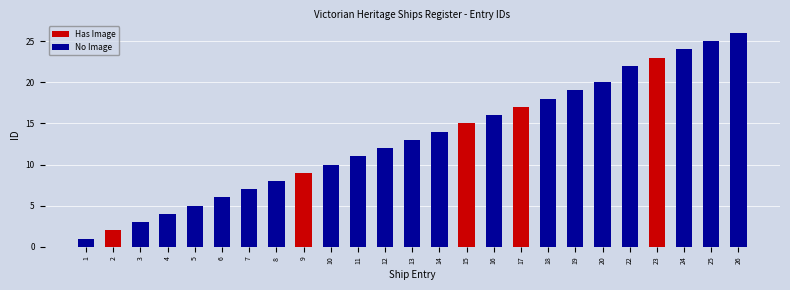

Is the value of No Image at 9 greater than the value of Has Image at 18?

No